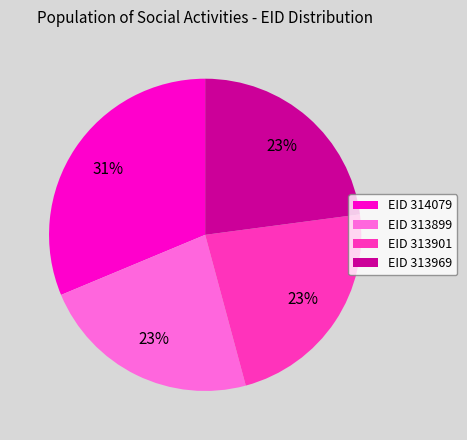

Is the sum of EID 314079 and EID 313901 greater than half?

Yes